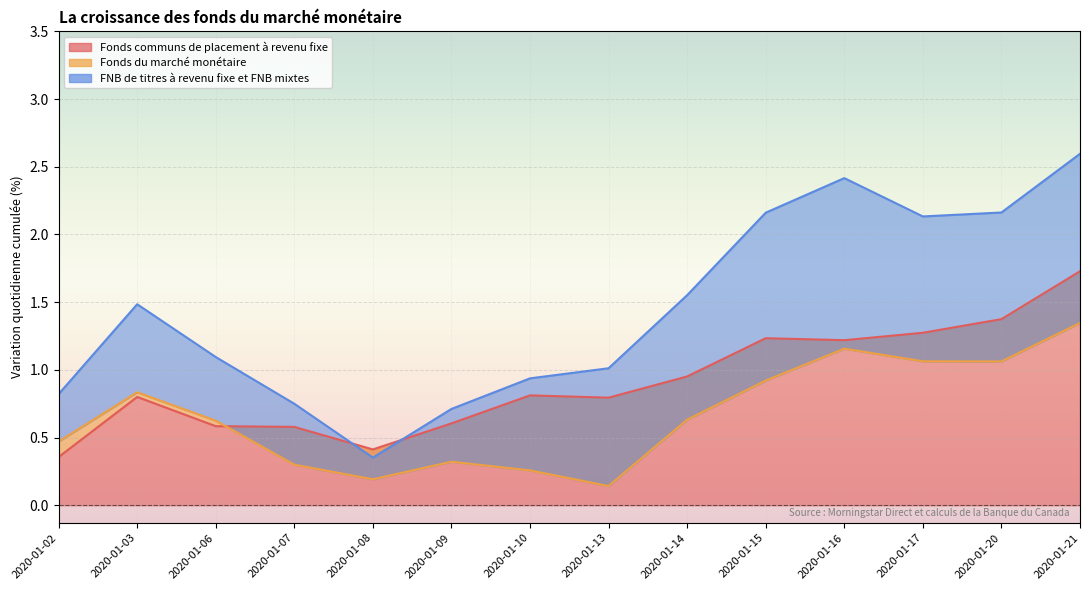

True or false: Fonds communs de placement à revenu fixe has a value of 1.4 at 2020-01-20.

True